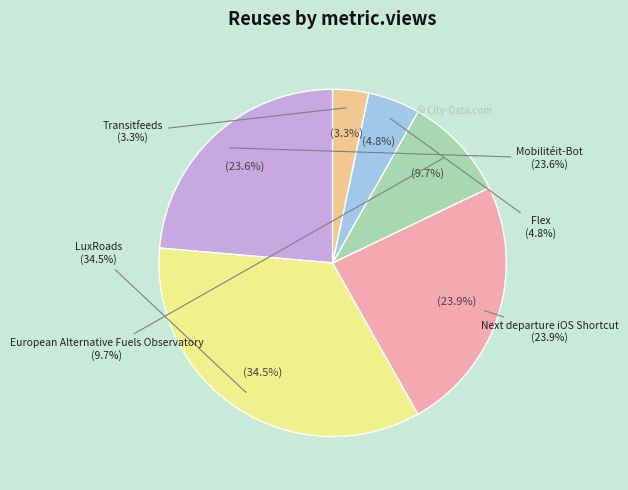

Which has a higher value, Mobilitéit-Bot or Transitfeeds?

Mobilitéit-Bot